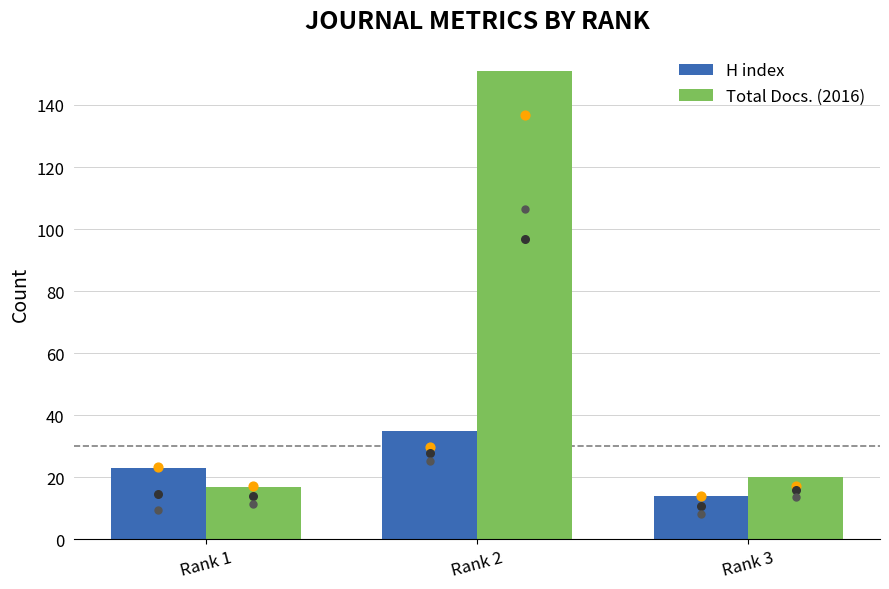

Is the value of Total Docs. (2016) at Rank 2 greater than the value of H index at Rank 2?

Yes